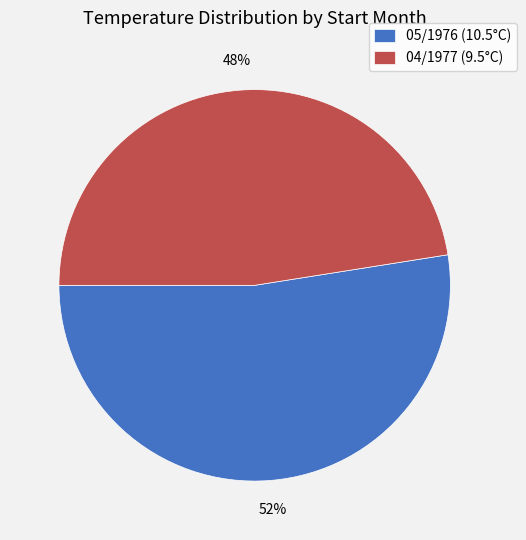

To the nearest percent, what is the combined percentage of 04/1977 and 05/1976?

100%